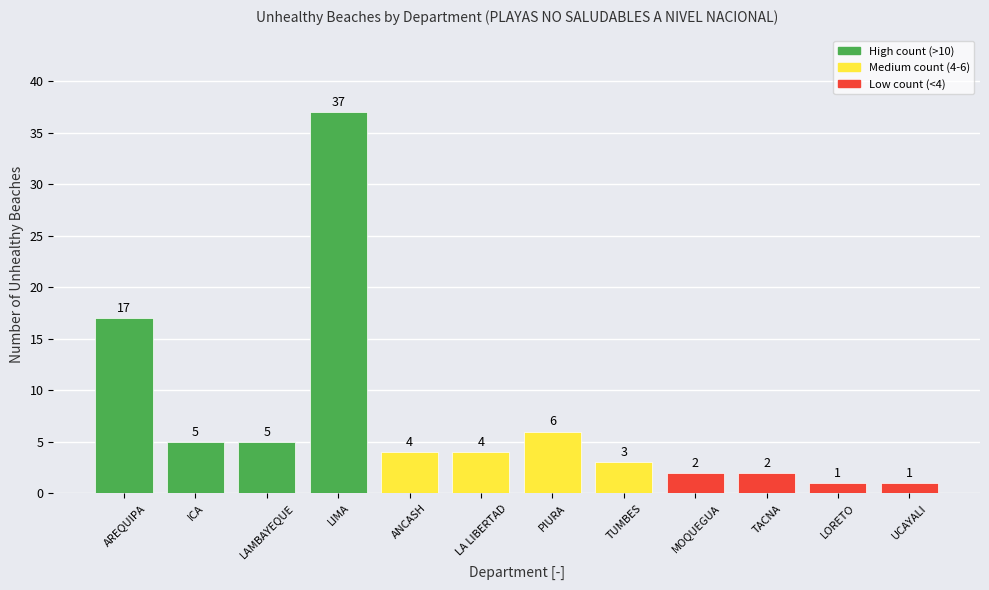

Reading left to right, extract all data points from this chart.

AREQUIPA=17	ICA=5	LAMBAYEQUE=5	LIMA=37	ANCASH=4	LA LIBERTAD=4	PIURA=6	TUMBES=3	MOQUEGUA=2	TACNA=2	LORETO=1	UCAYALI=1